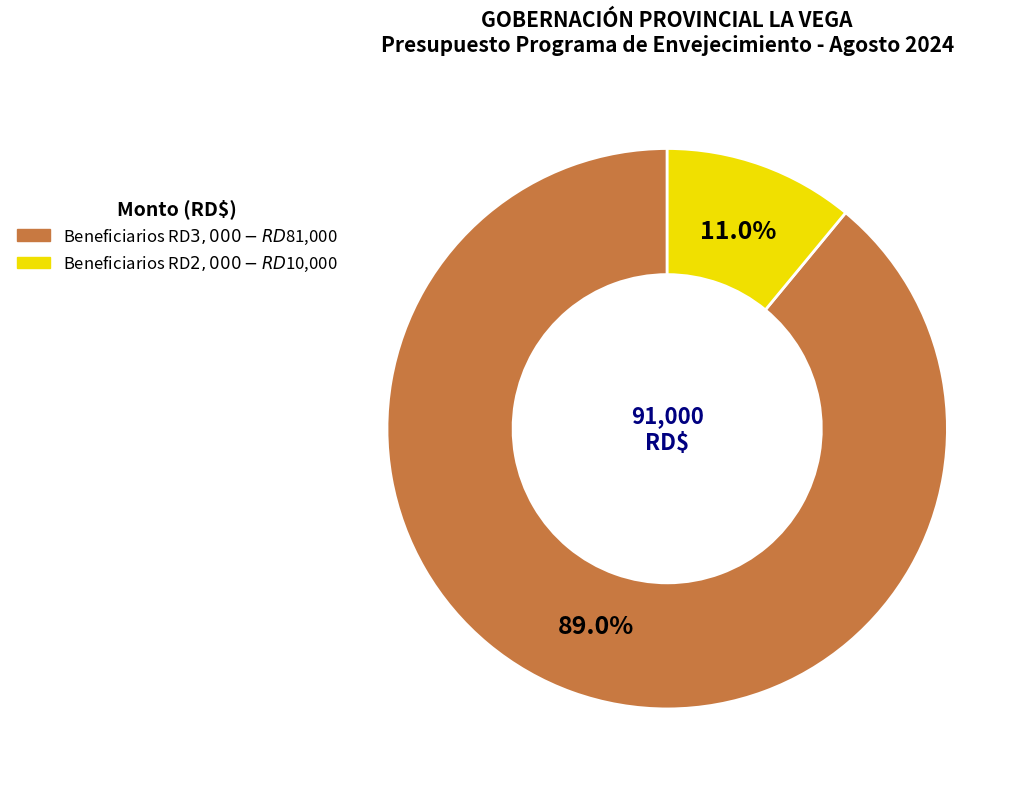

Is there any slice that represents more than half of the pie?

Yes